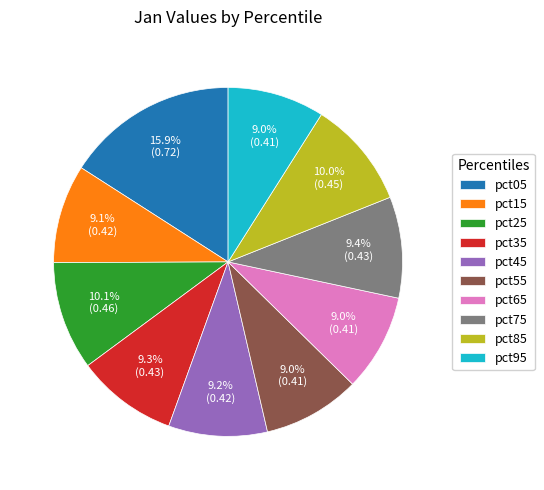

Is the sum of pct15 and pct95 greater than half?

No